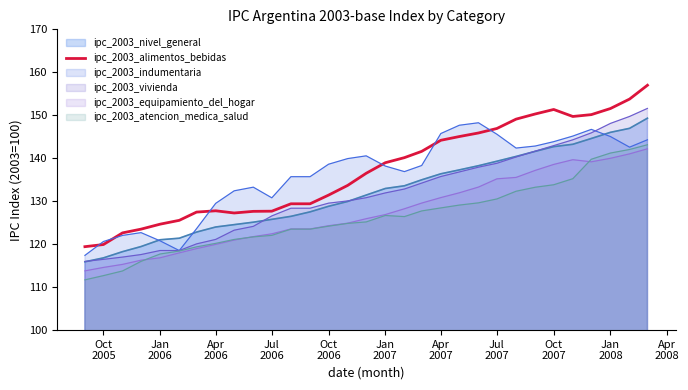

True or false: ipc_2003_nivel_general and ipc_2003_atencion_medica_salud intersect in this chart.

False